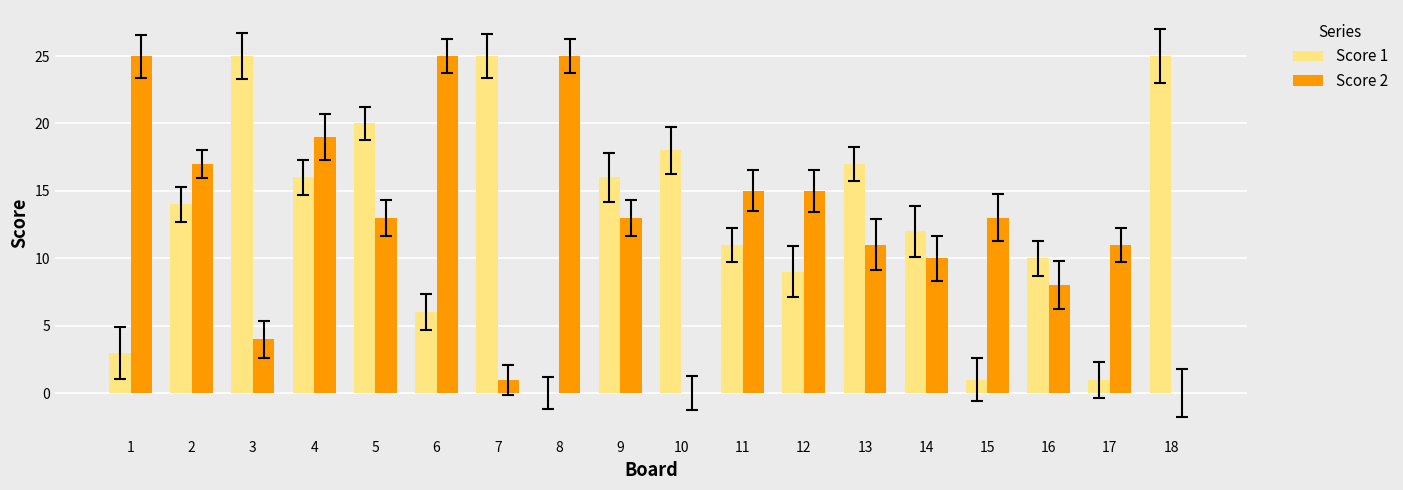

At 9, list the series in order from smallest to largest.

Score 2, Score 1